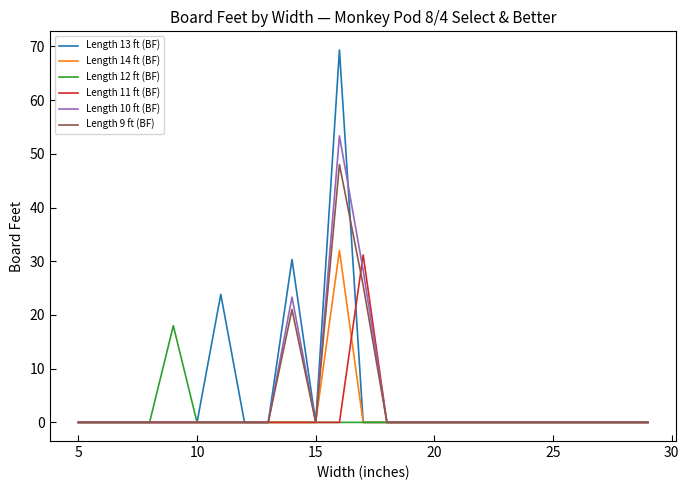

How many series are shown in this chart?

6